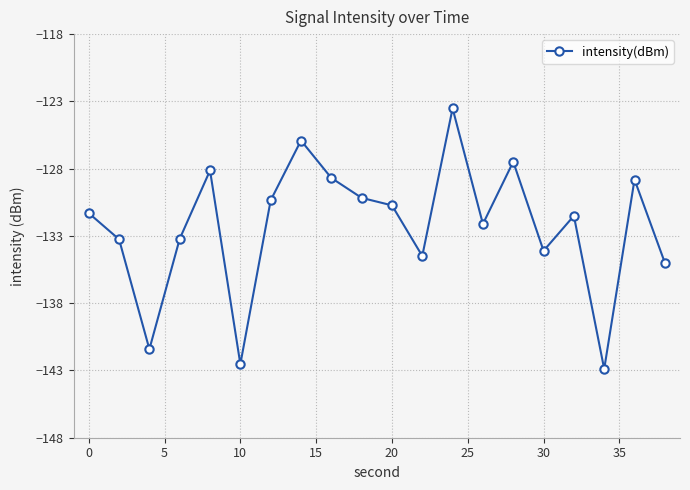

True or false: the data has more than 2 interior local peaks.

True